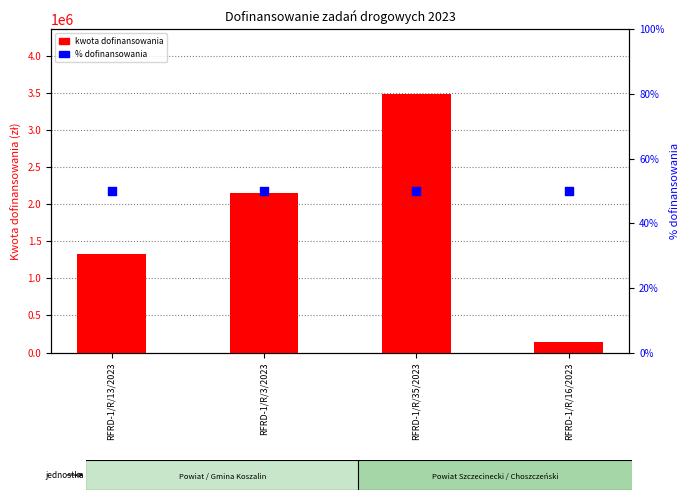

At how many categories does at least one series exceed 2089695?

2